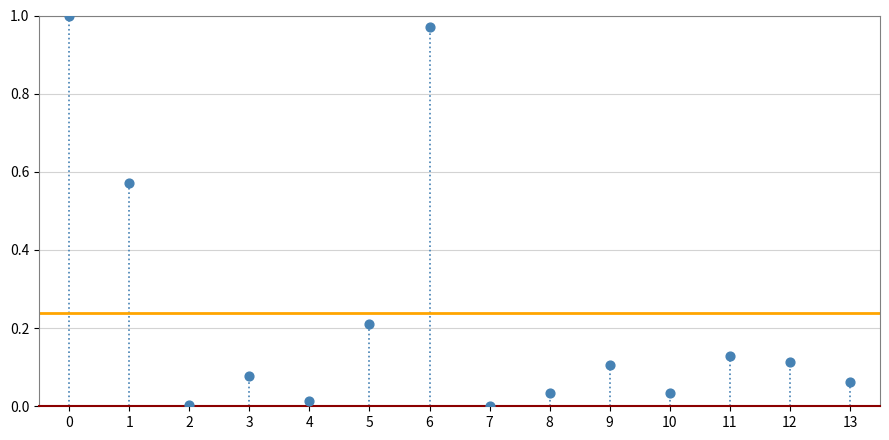

How many points are shown in the scatter plot?

14